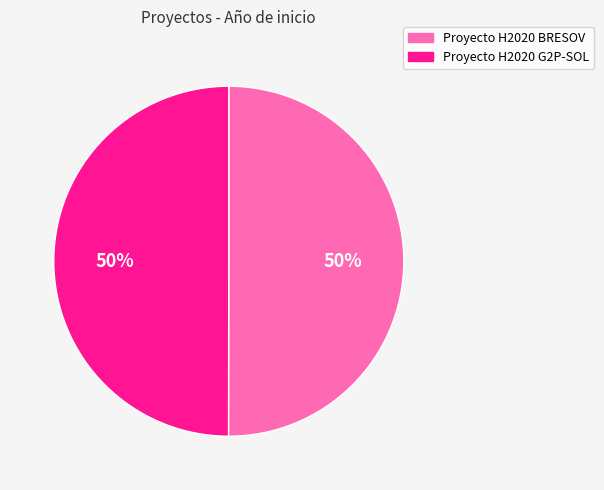

To the nearest percent, what is the average slice percentage?

50%